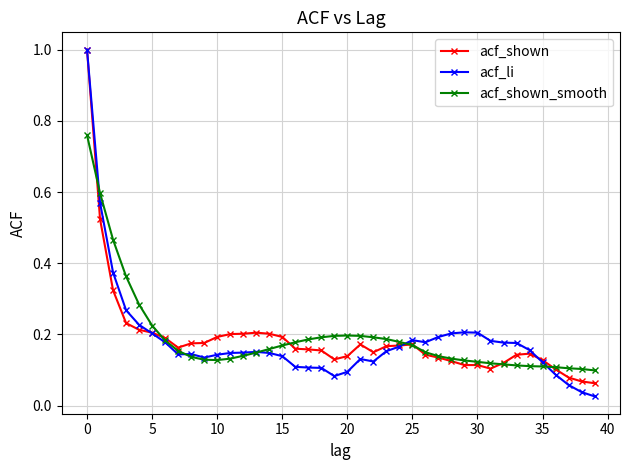

At how many categories does at least one series exceed 0?

40